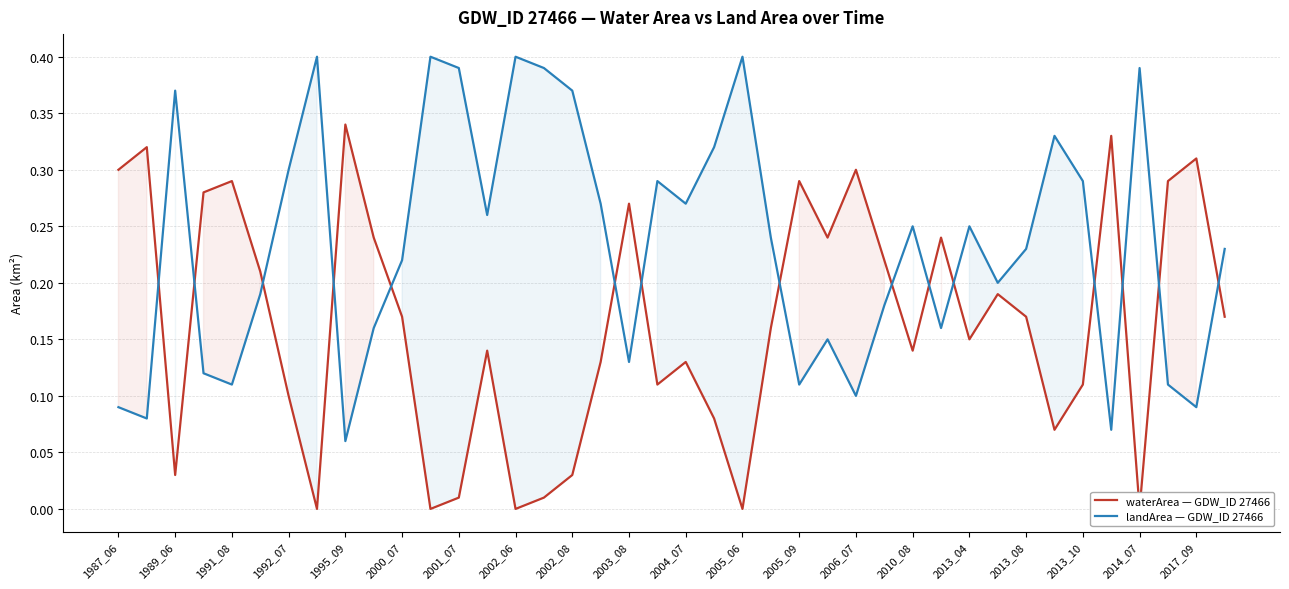

Does the chart have visible grid lines?

Yes